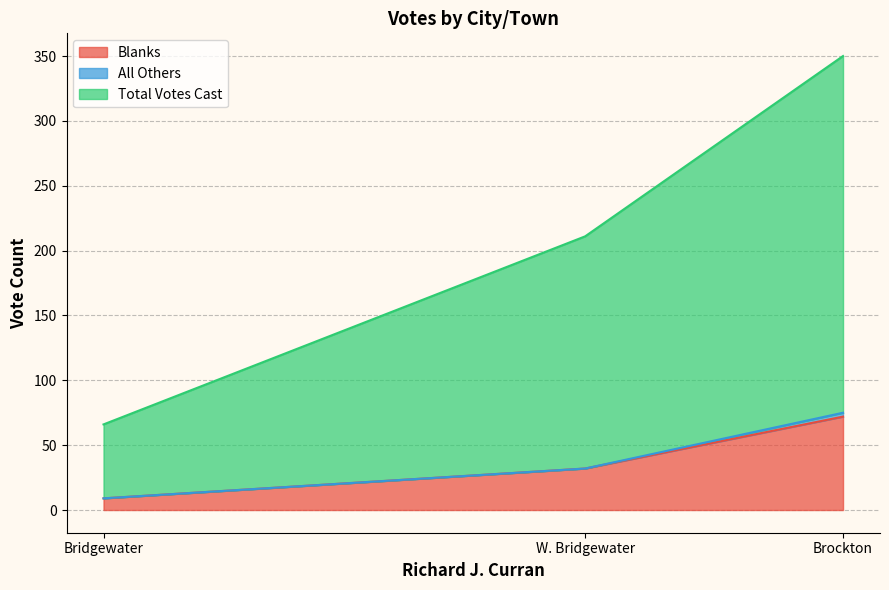

Does the chart have visible grid lines?

Yes